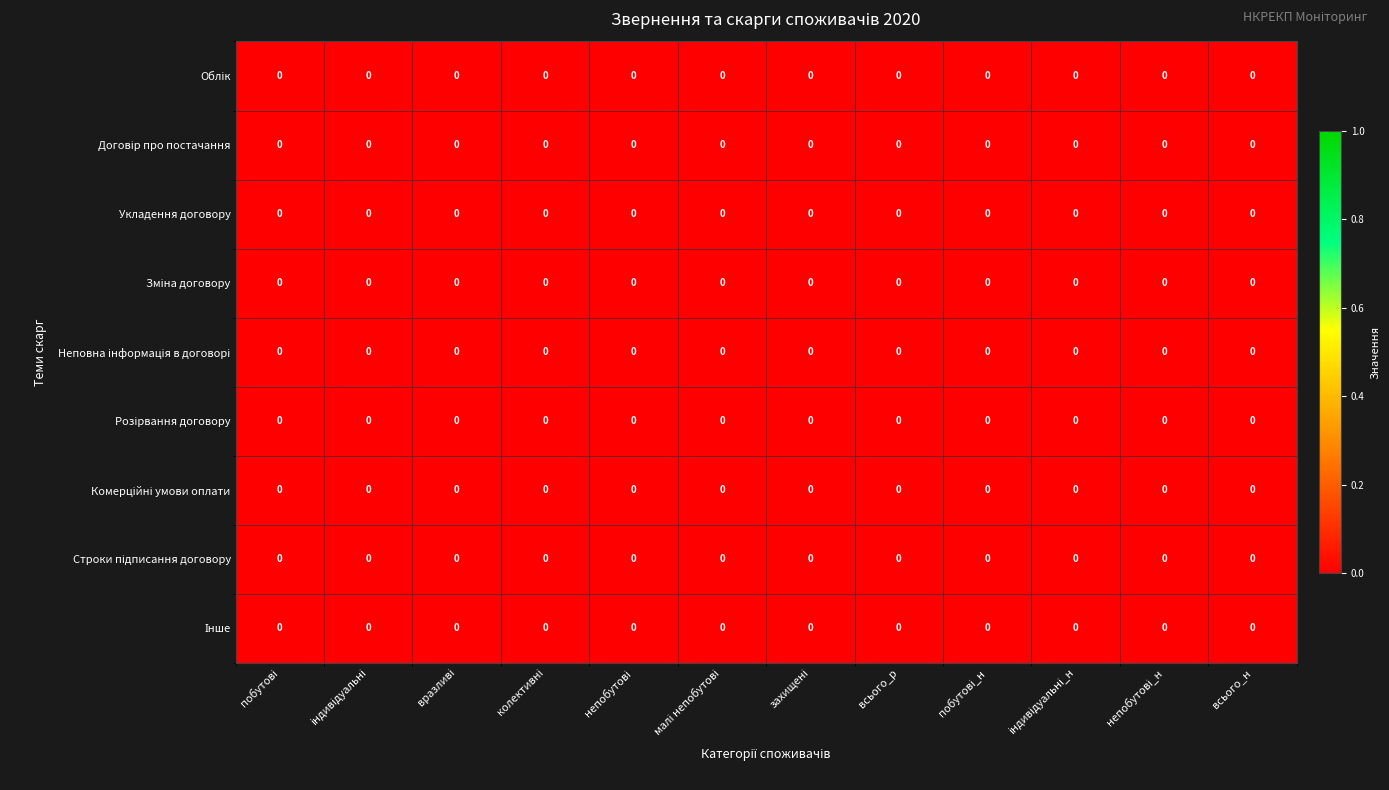

Which series has the largest range (max minus min)?

Облік